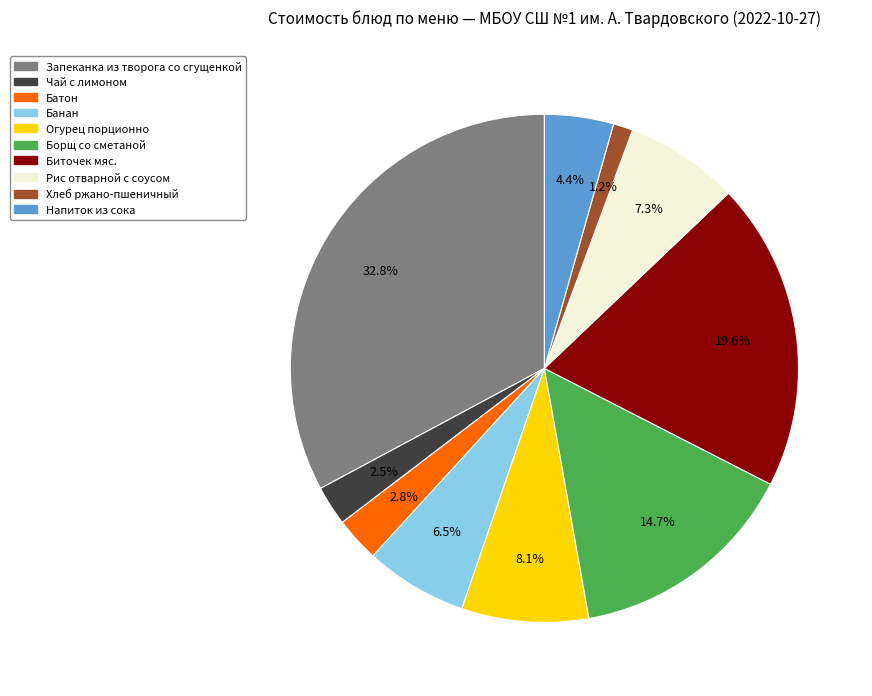

Between Рис отварной с соусом and Чай с лимоном, which is larger?

Рис отварной с соусом